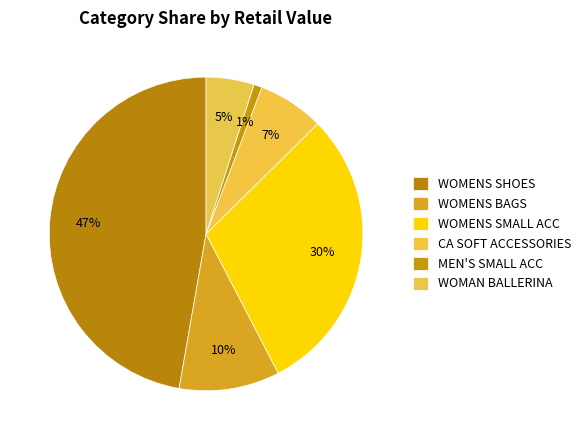

What percentage is the MEN'S SMALL ACC slice, to the nearest percent?

1%